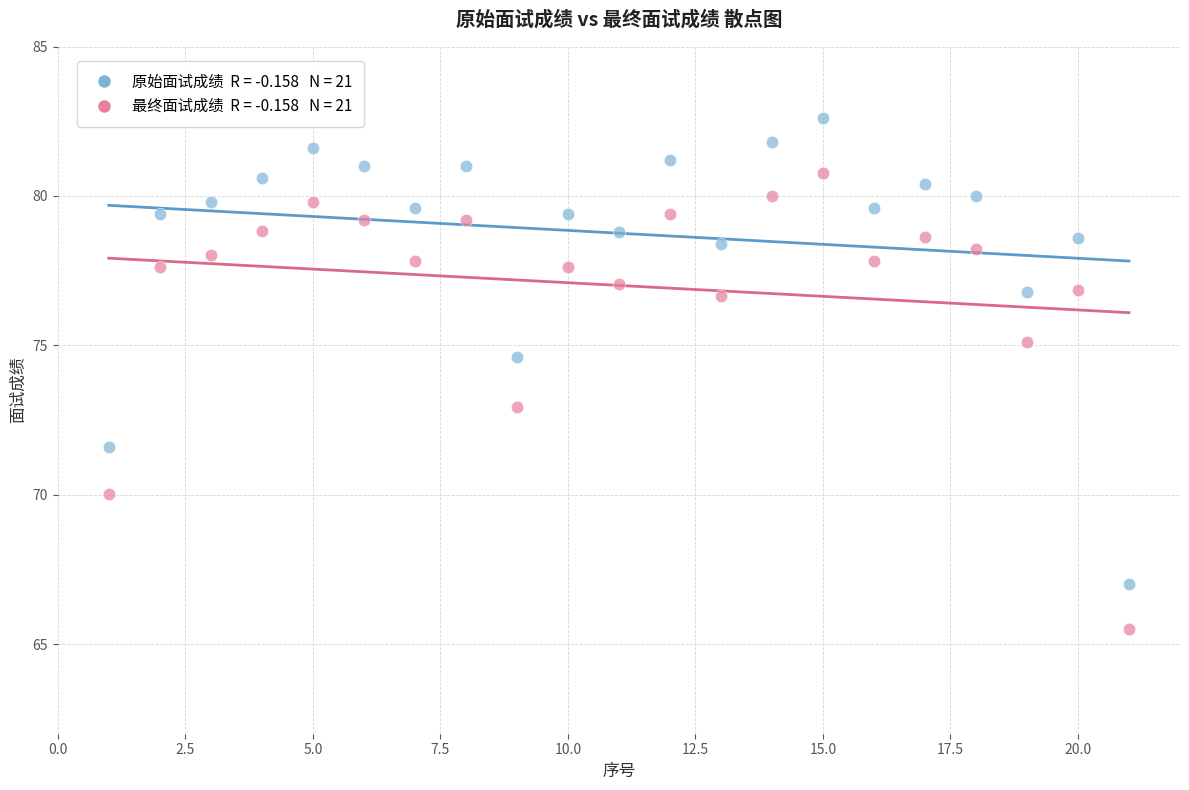

Across all series, what Y value is closest to 74?

74.6